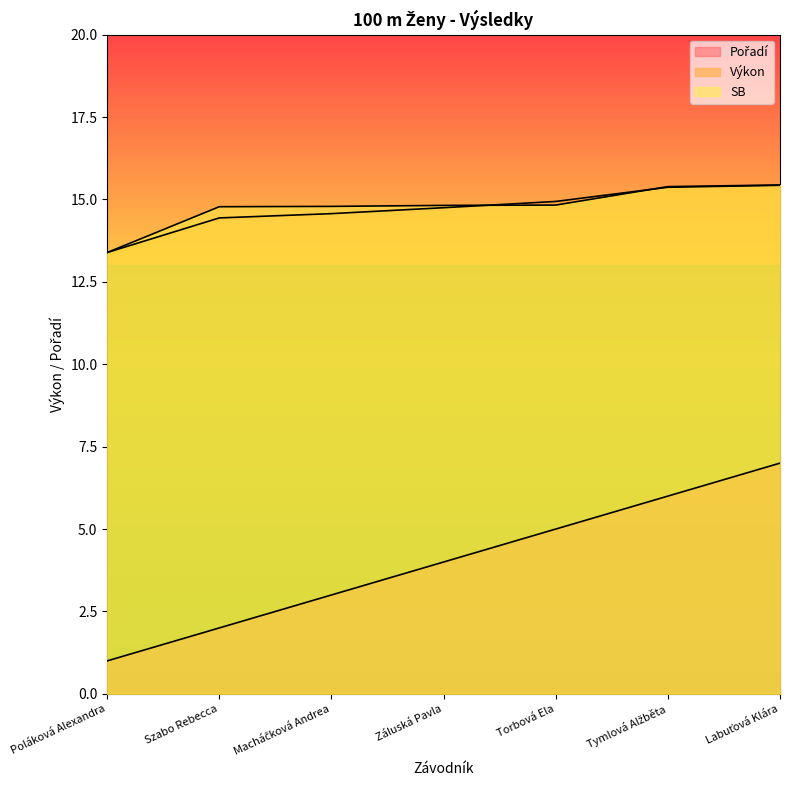

What is the spread (max minus min) of values at Szabo Rebecca?

12.8